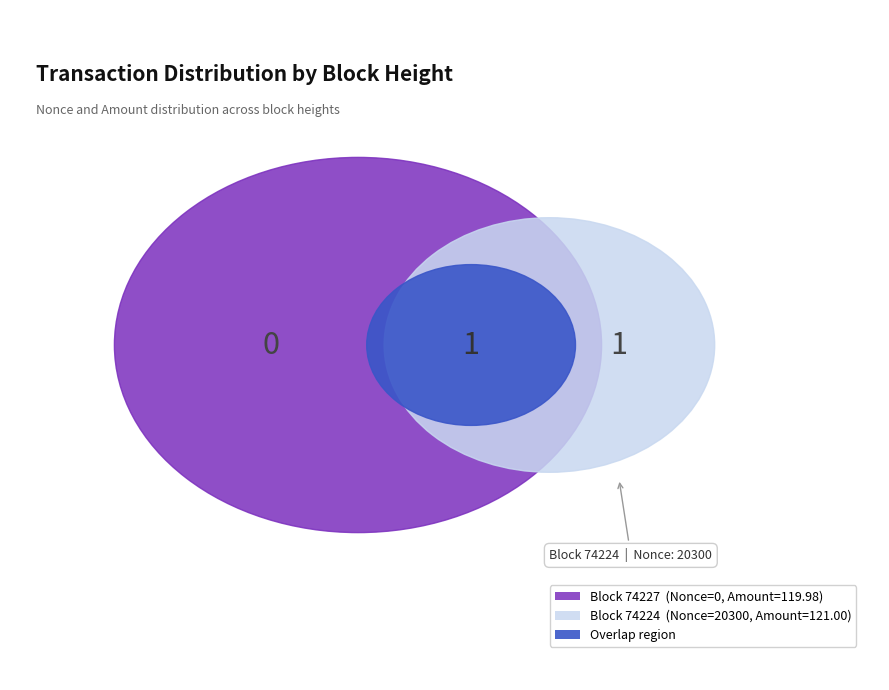

How many slices are in this pie chart?

2